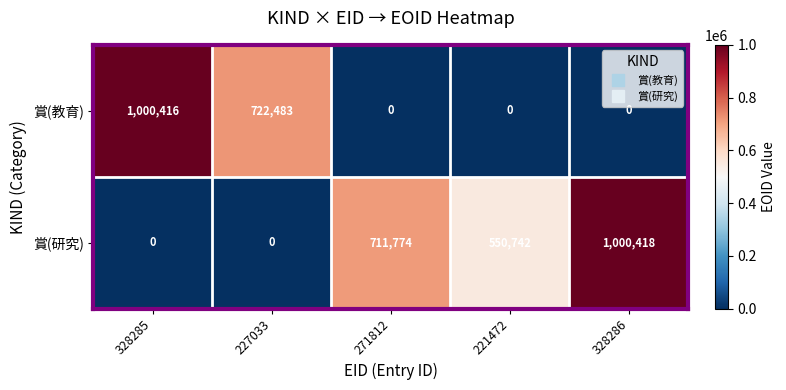

How many values in 賞(研究) are above zero?

3